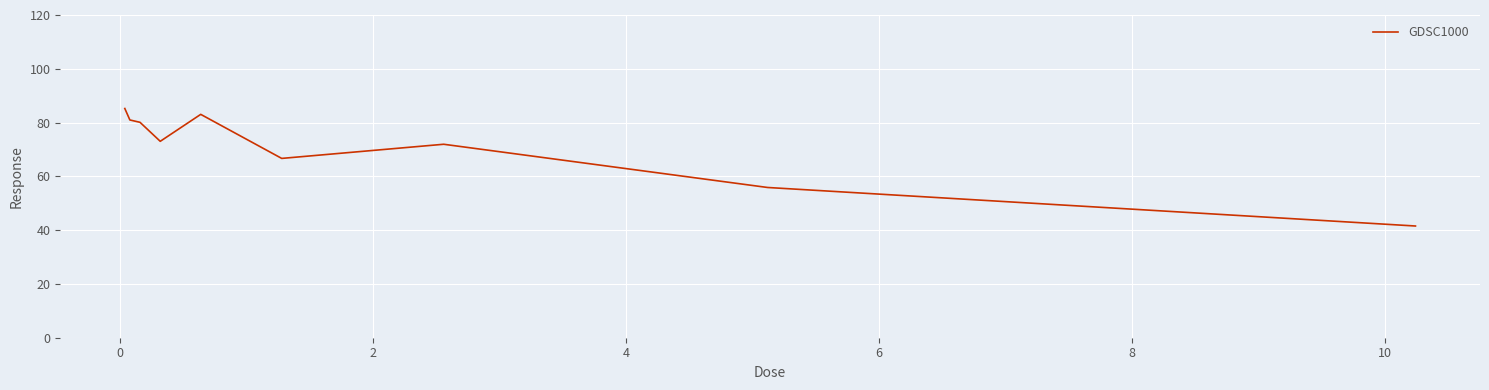

What is the smallest value displayed?

41.5